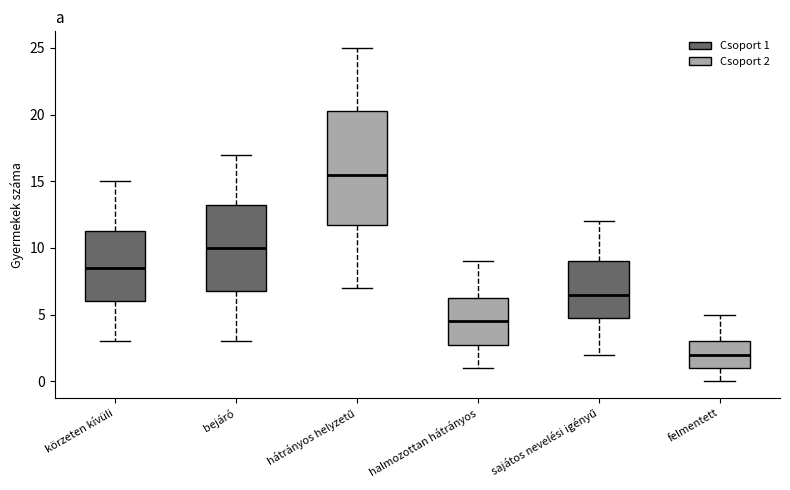

Where is the lower edge of the box for bejáró on the y-axis? The values are not printed on the chart, so give them approximately, as read against the axis.

7.0